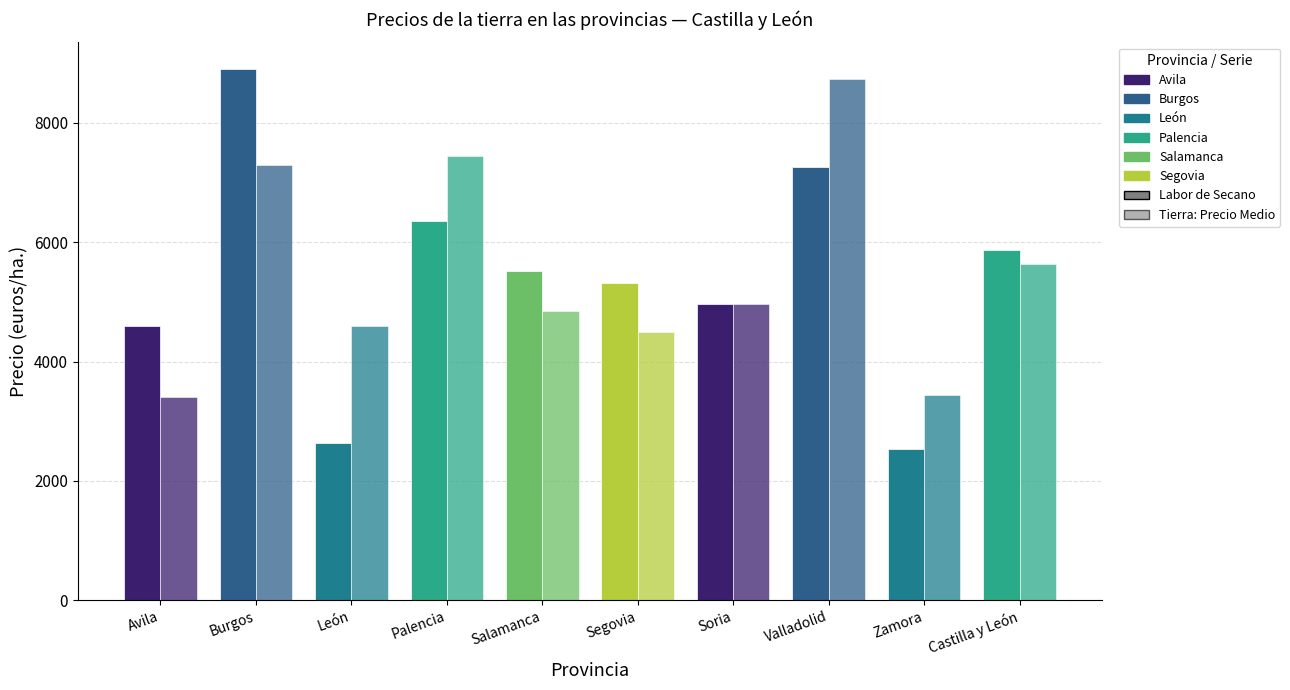

True or false: Tierra: Precio Medio has a value of 4499 at Segovia.

True